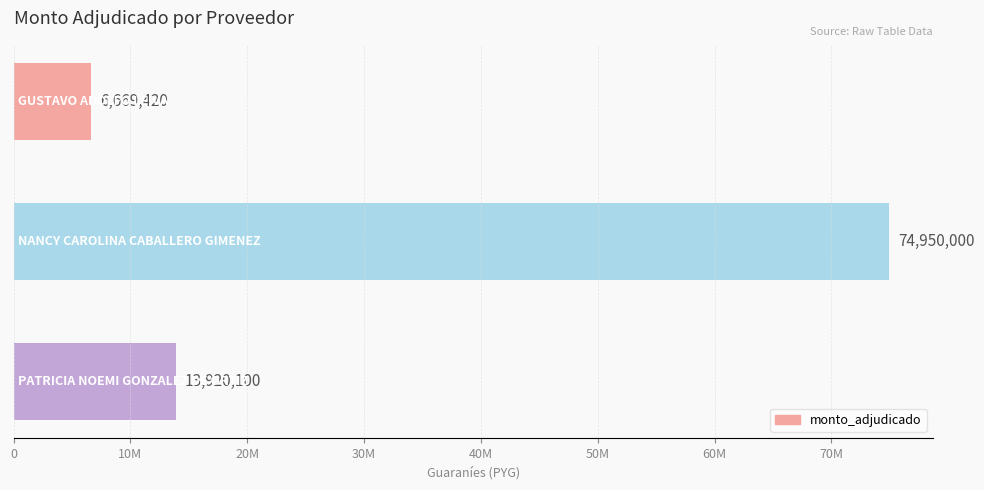

Are the bars horizontal?

Yes